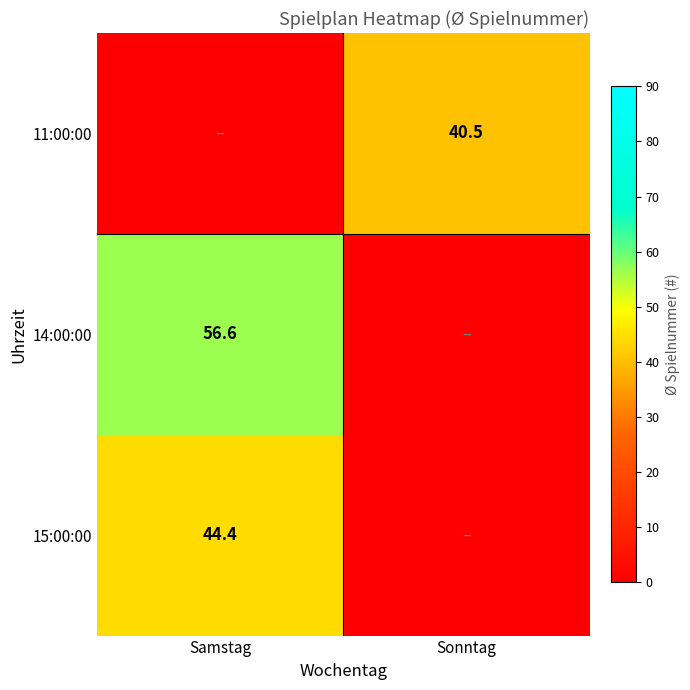

The value of 11:00:00 at Sonntag is 27.5. True or false?

False